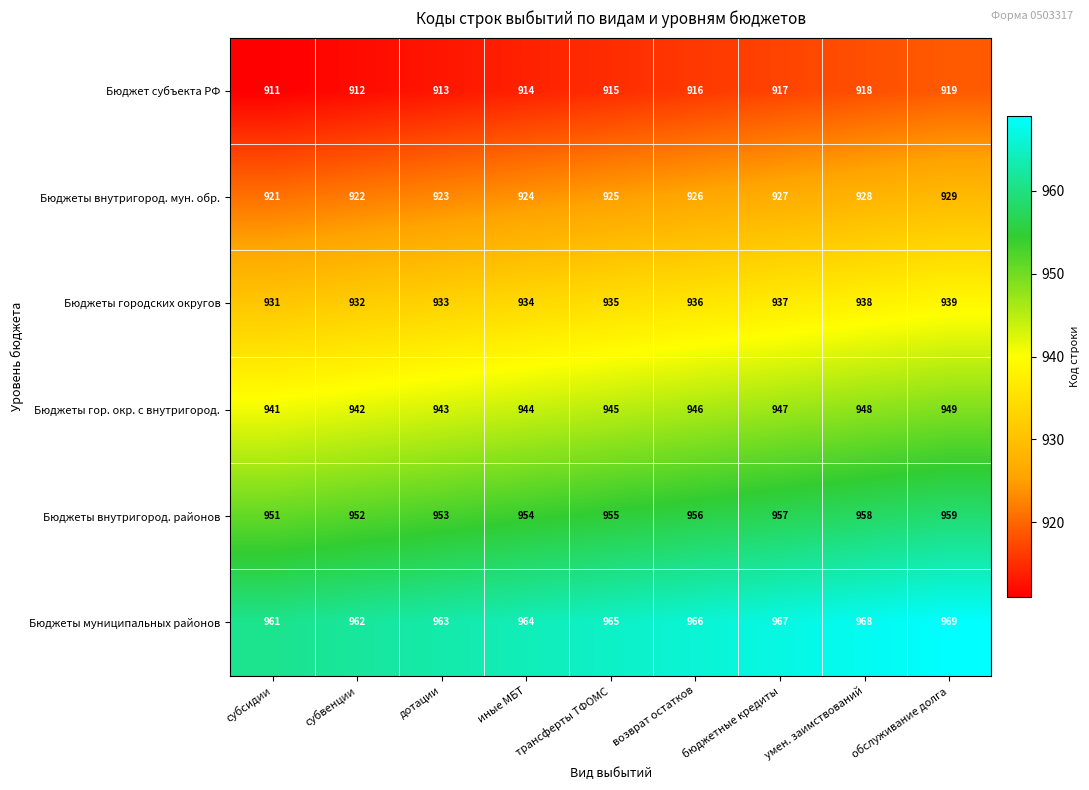

What is the difference between the maximum and minimum values in the Бюджеты внутригород. районов series?

8